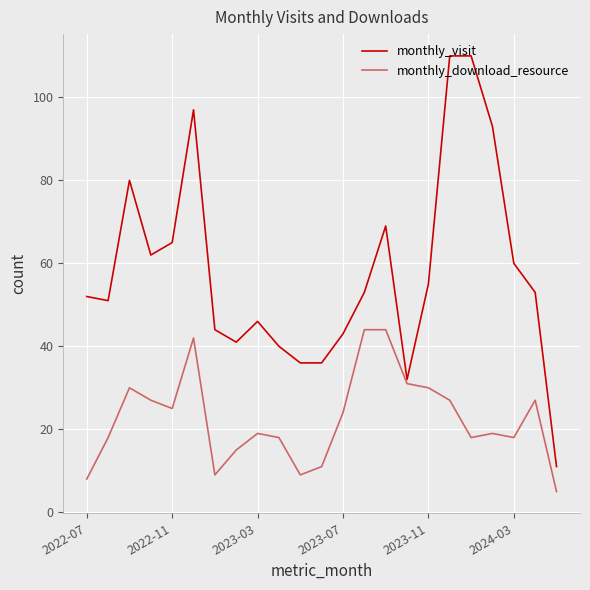

Does the chart display data point markers on the line(s)?

No